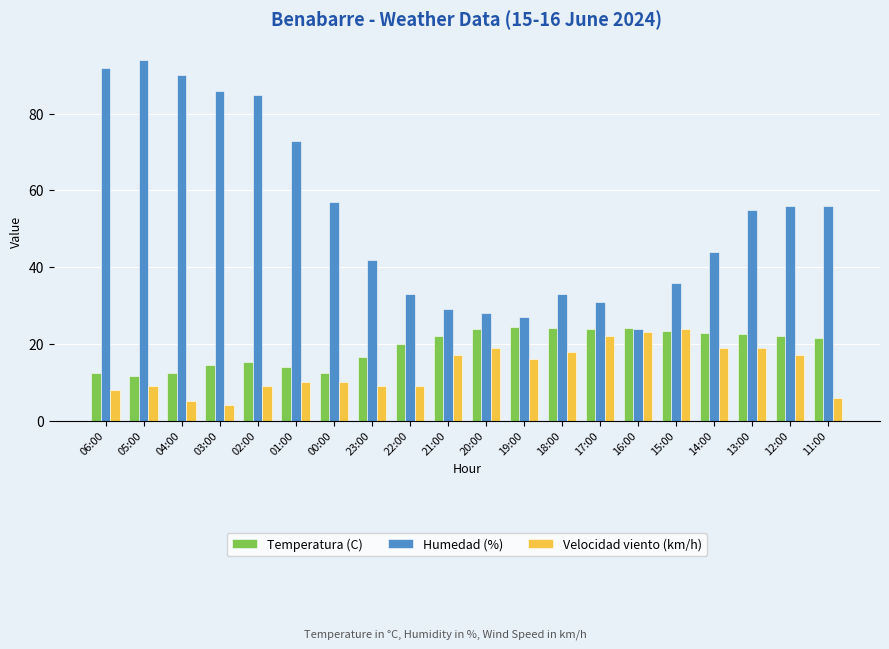

Which series has the largest total across all categories?

Humedad (%)